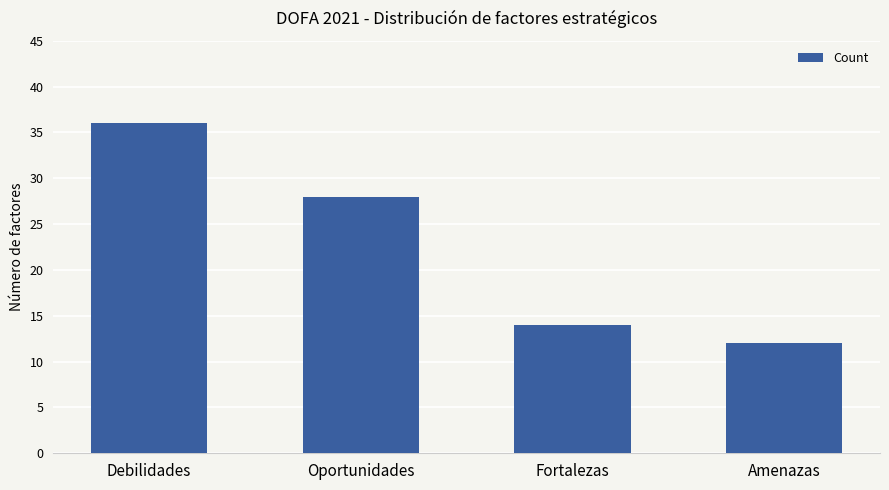

Reading left to right, transcribe all the data shown in this chart.

36	28	14	12